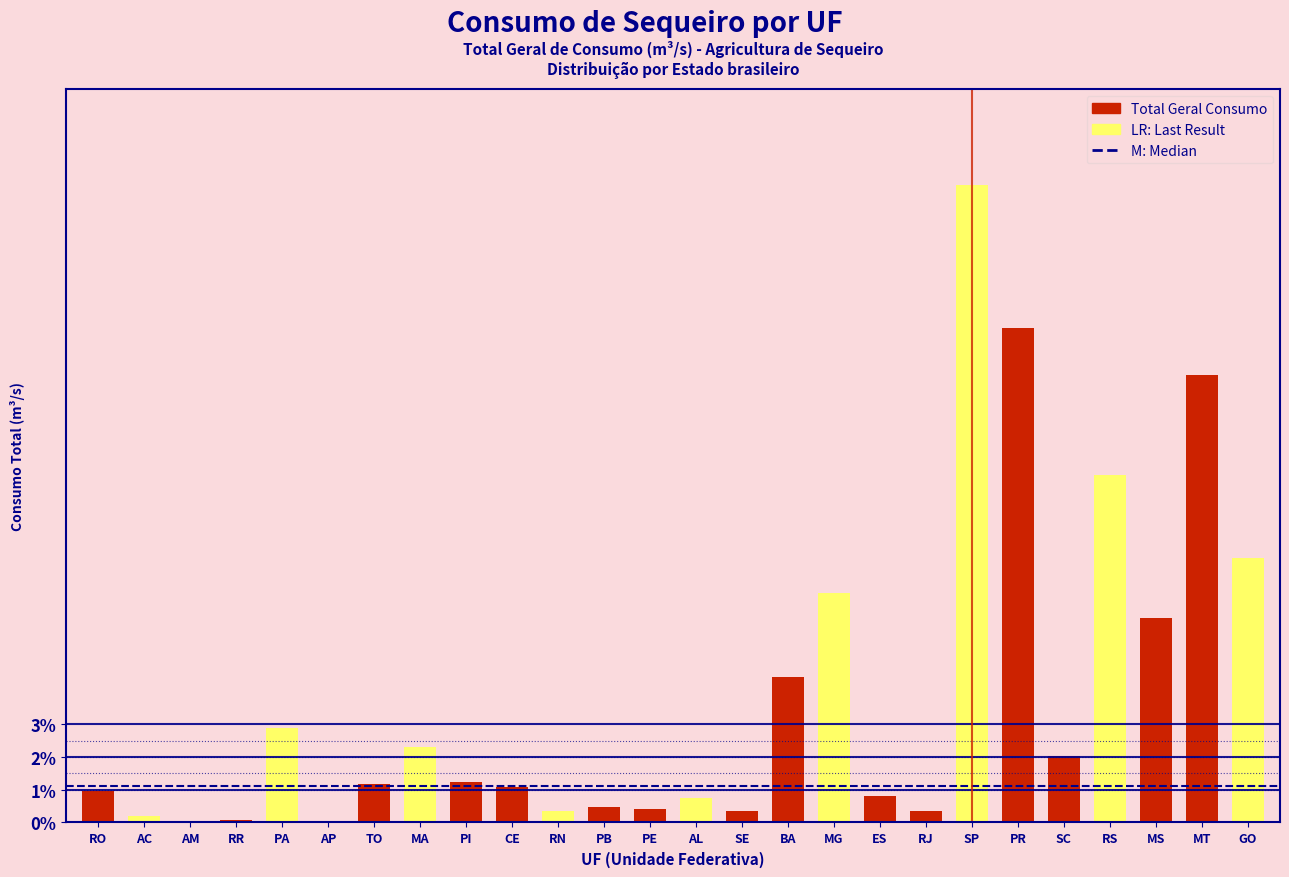

Which category has the highest value across all series?

SP